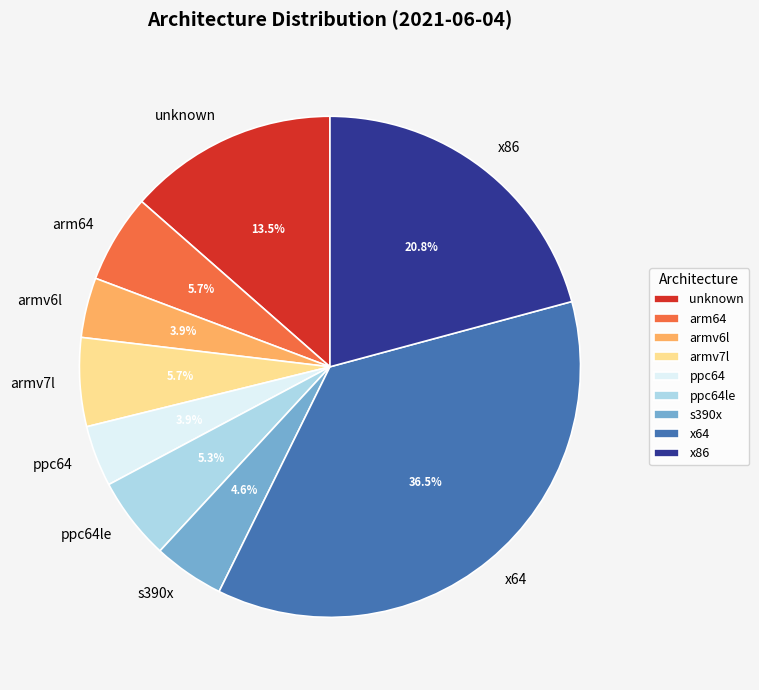

To the nearest percent, what is the difference between the largest and smallest slice percentages?

33%